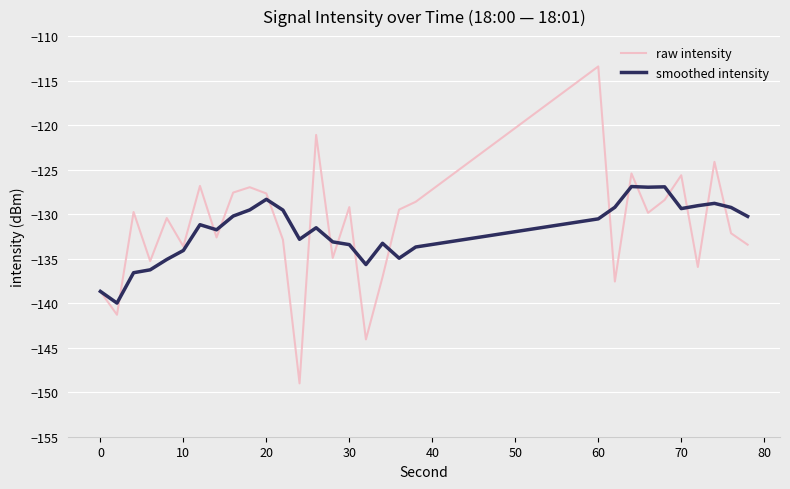

In raw intensity, how many points are lower than both neighbors (excluding endpoints)?

10